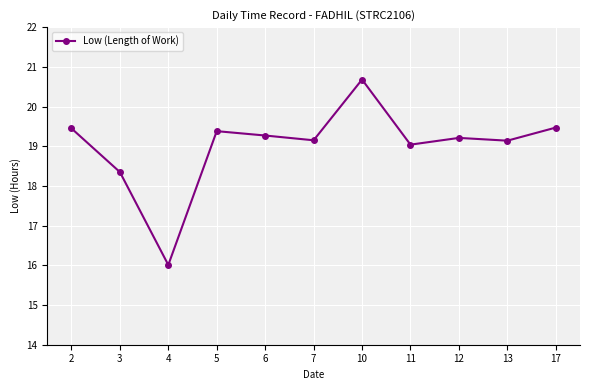

What is the difference between the maximum and second lowest values?

2.3